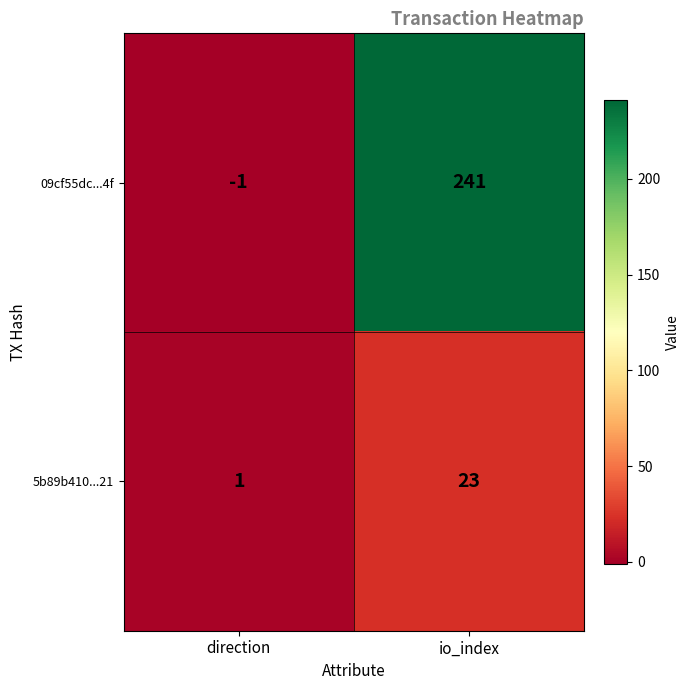

Reading left to right, list all the values displayed in this chart.

09cf55dc...4f: direction=-1	io_index=241
5b89b410...21: direction=1	io_index=23